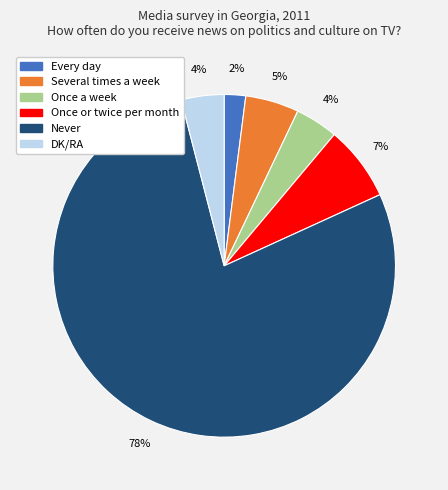

Between Once a week and Every day, which is larger?

Once a week